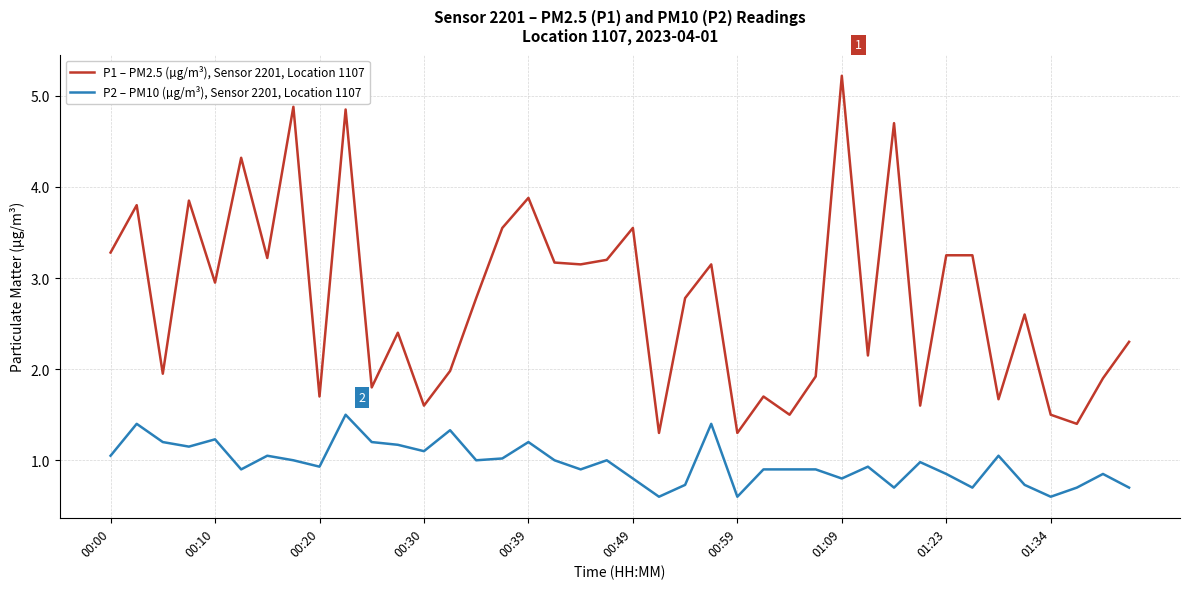

Which series has the widest spread of values?

P1 – PM2.5 (µg/m³), Sensor 2201, Location 1107